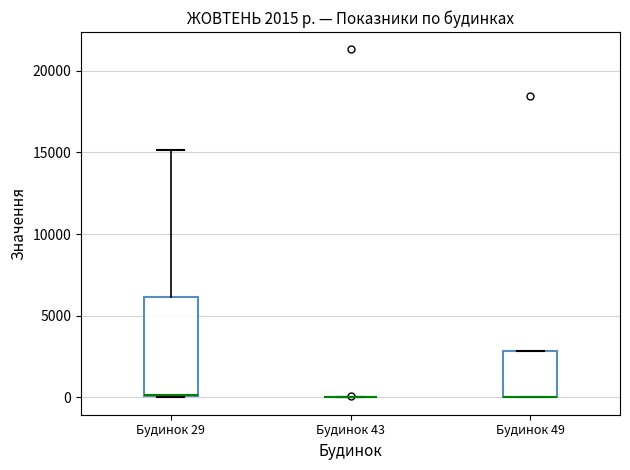

Which box is the tallest, from its lower edge to its upper edge?

Будинок 29